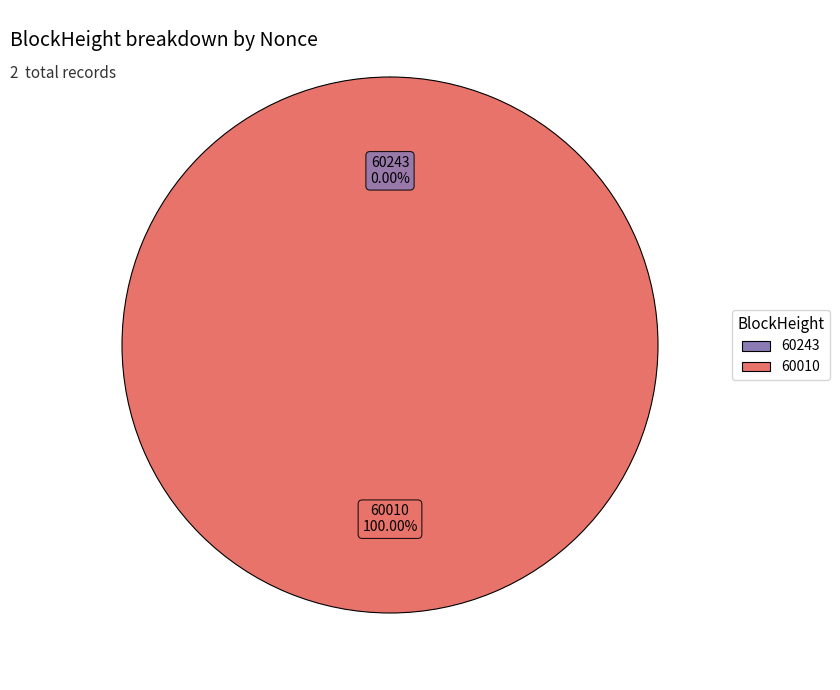

What is the largest slice in the pie chart?

60010